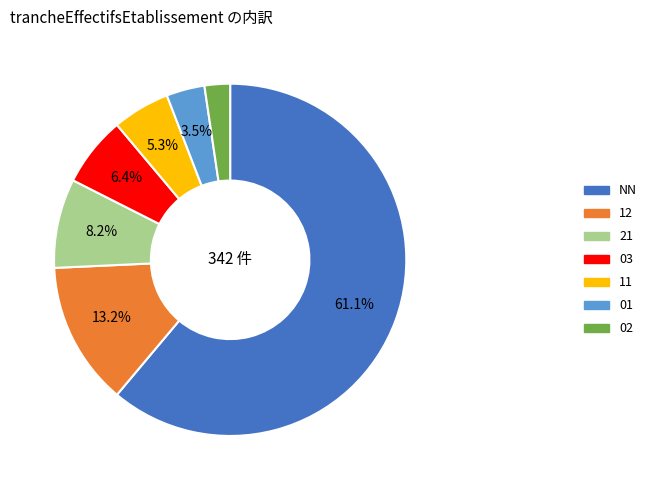

Does 01 represent more than half of the total?

No